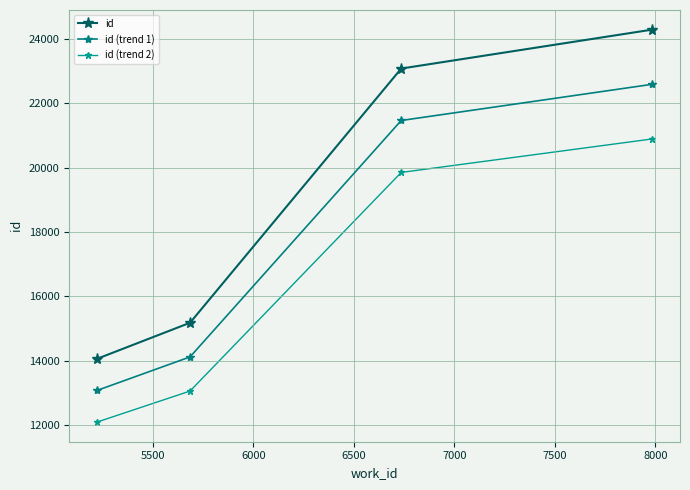

Which series has the largest total across all categories?

id